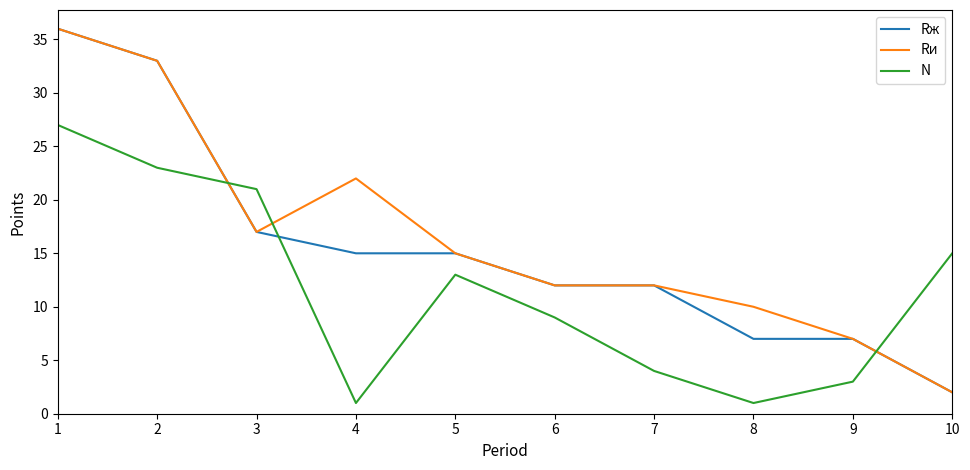

What is the difference between the maximum and minimum values in the Rи series?

34